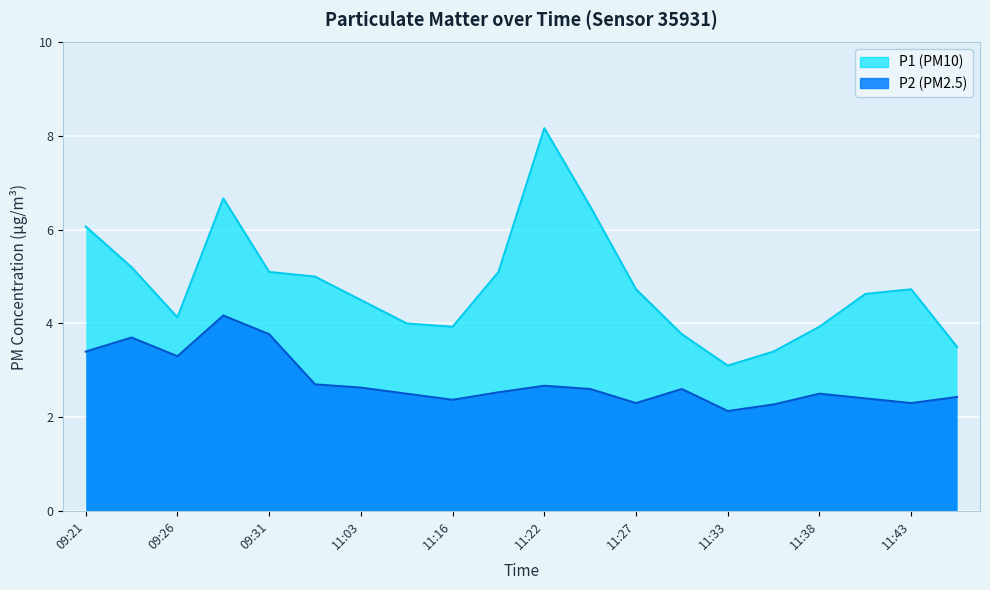

What position from the right is 11:30?

7